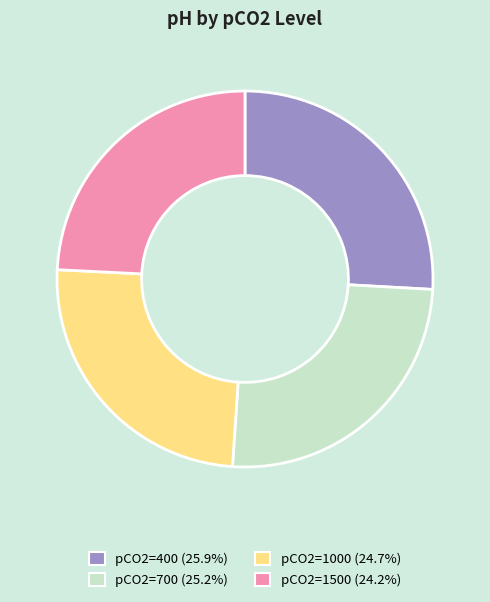

Is there a majority slice in this chart?

No